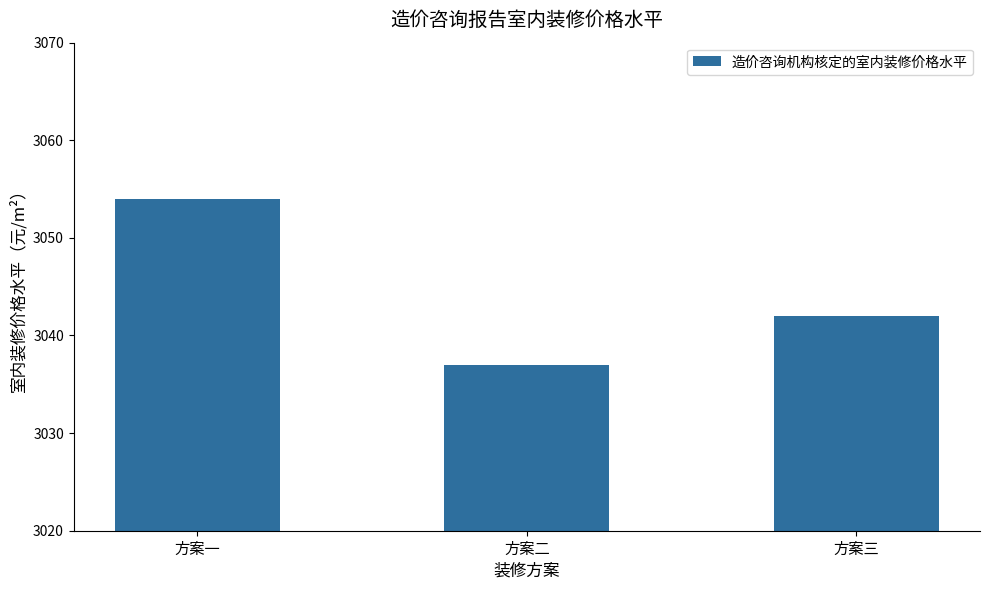

Rank the categories by value from lowest to highest.

方案二, 方案三, 方案一